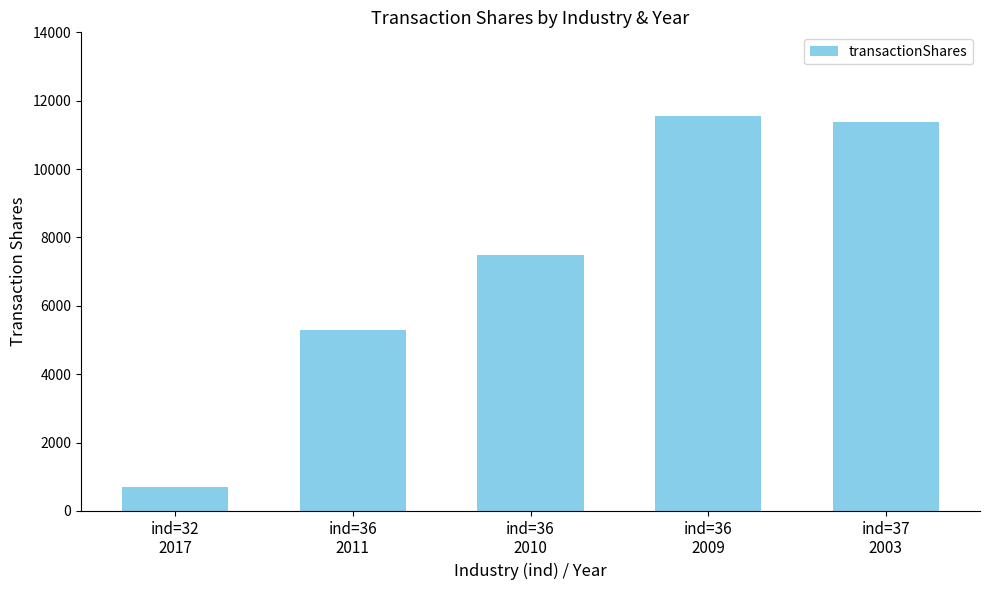

What is the change in value from ind=36
2011 to ind=36
2009?

+6260